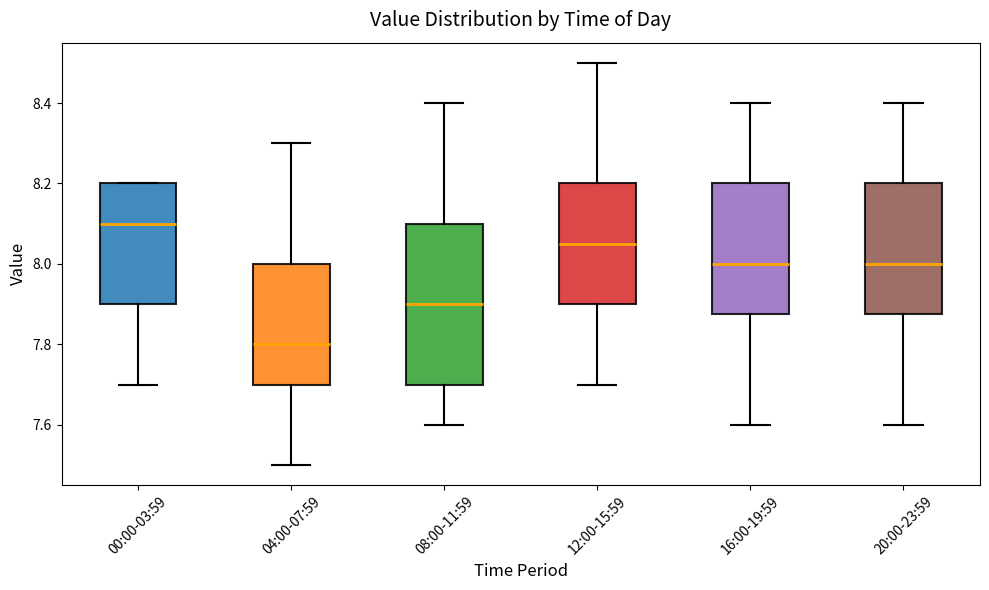

Reading left to right, read every box against the y-axis: the position of its median line, the range the box covers, and the ends of its whiskers. The values are not printed on the chart, so give them approximately, as read against the axis.

00:00-03:59: median 8.10, box 7.90 to 8.20, whiskers 7.70 to 8.20
04:00-07:59: median 7.80, box 7.70 to 8.00, whiskers 7.50 to 8.30
08:00-11:59: median 7.90, box 7.70 to 8.10, whiskers 7.60 to 8.40
12:00-15:59: median 8.06, box 7.90 to 8.20, whiskers 7.70 to 8.50
16:00-19:59: median 8.00, box 7.88 to 8.20, whiskers 7.60 to 8.40
20:00-23:59: median 8.00, box 7.88 to 8.20, whiskers 7.60 to 8.40